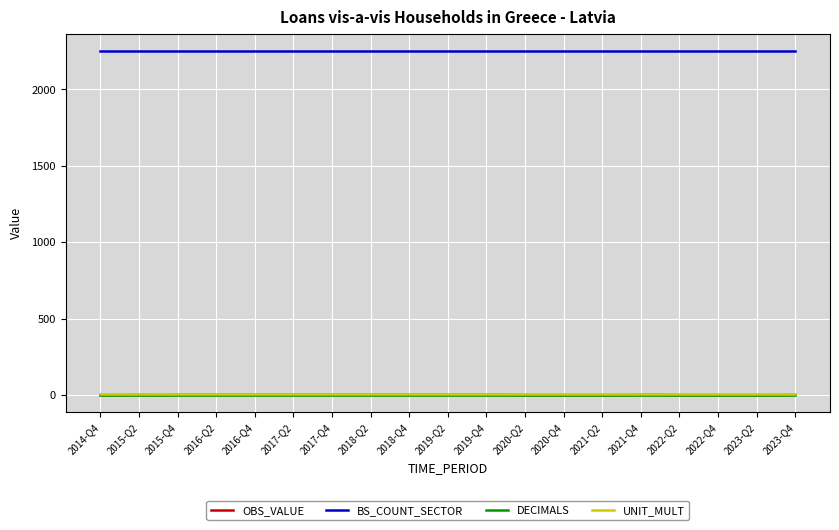

Which series has the largest total across all categories?

BS_COUNT_SECTOR